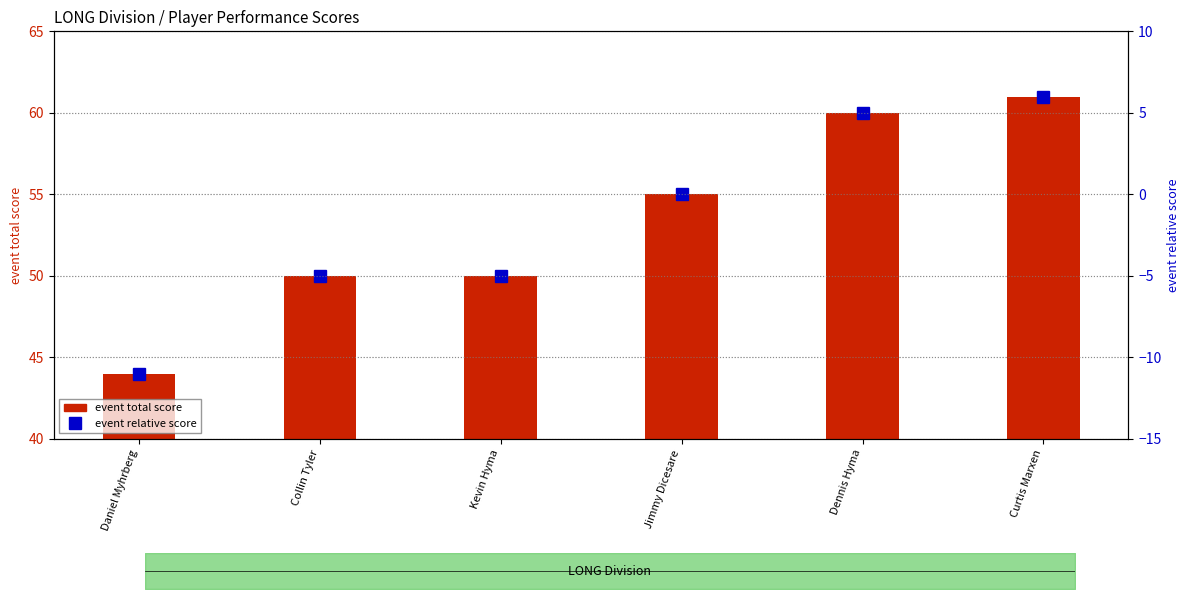

What is the total value across all series at Dennis Hyma?

65